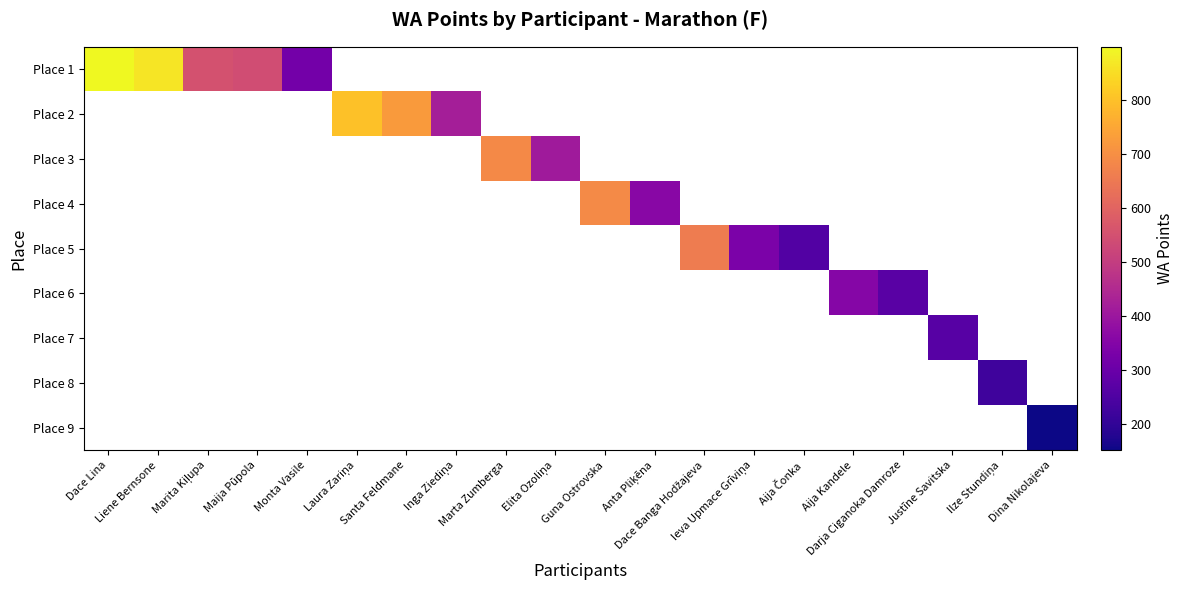

At how many categories does at least one series exceed 891?

1